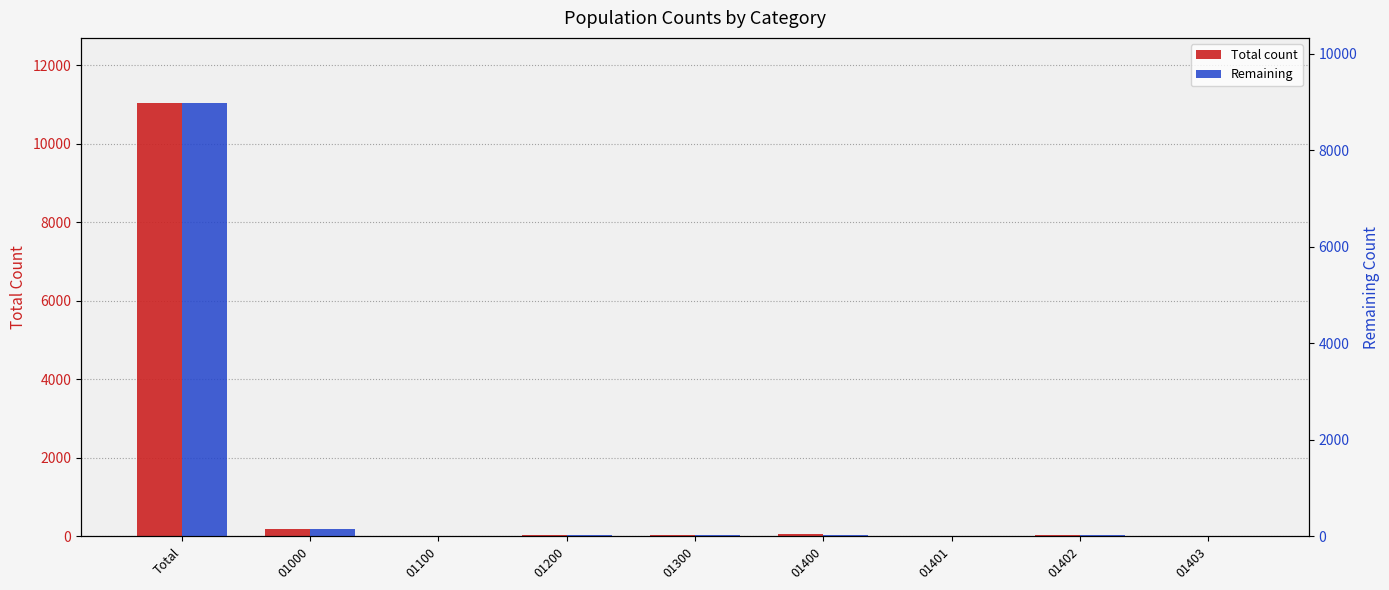

How many data points in Remaining are less than 29?

4